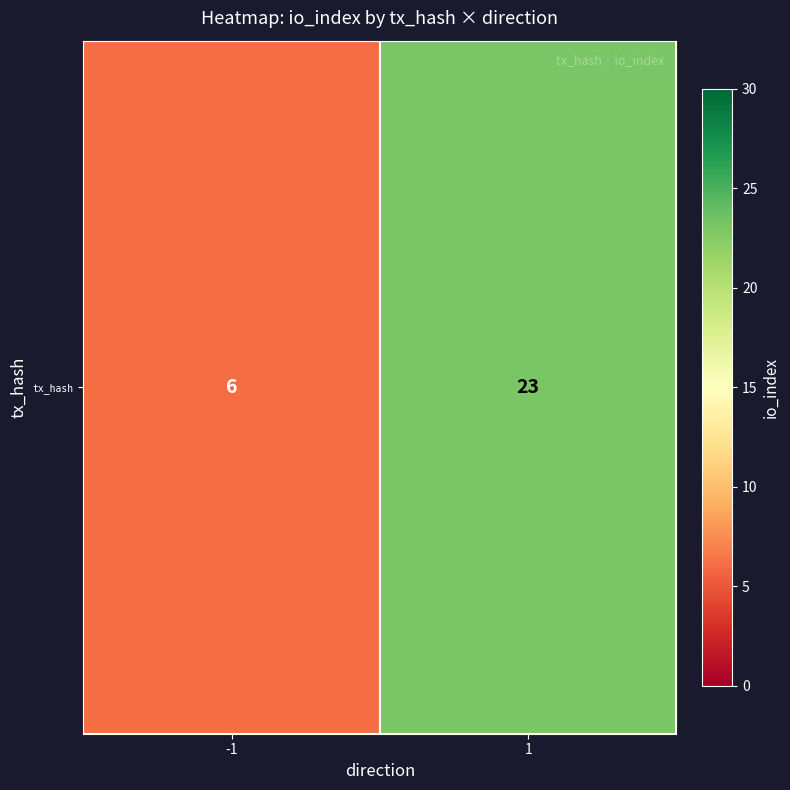

What is the sum of the values at -1 and 1?

29